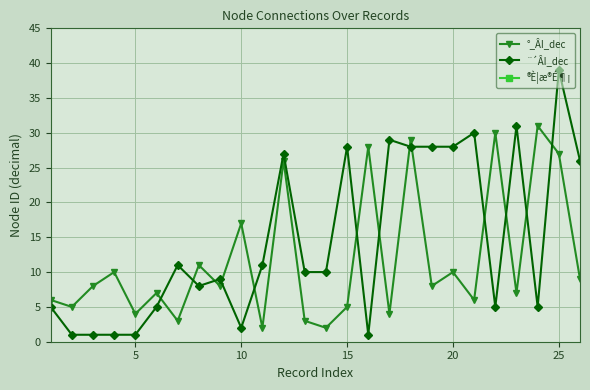

What is the difference between the maximum and minimum values in the ¨´ÂI_dec series?

38